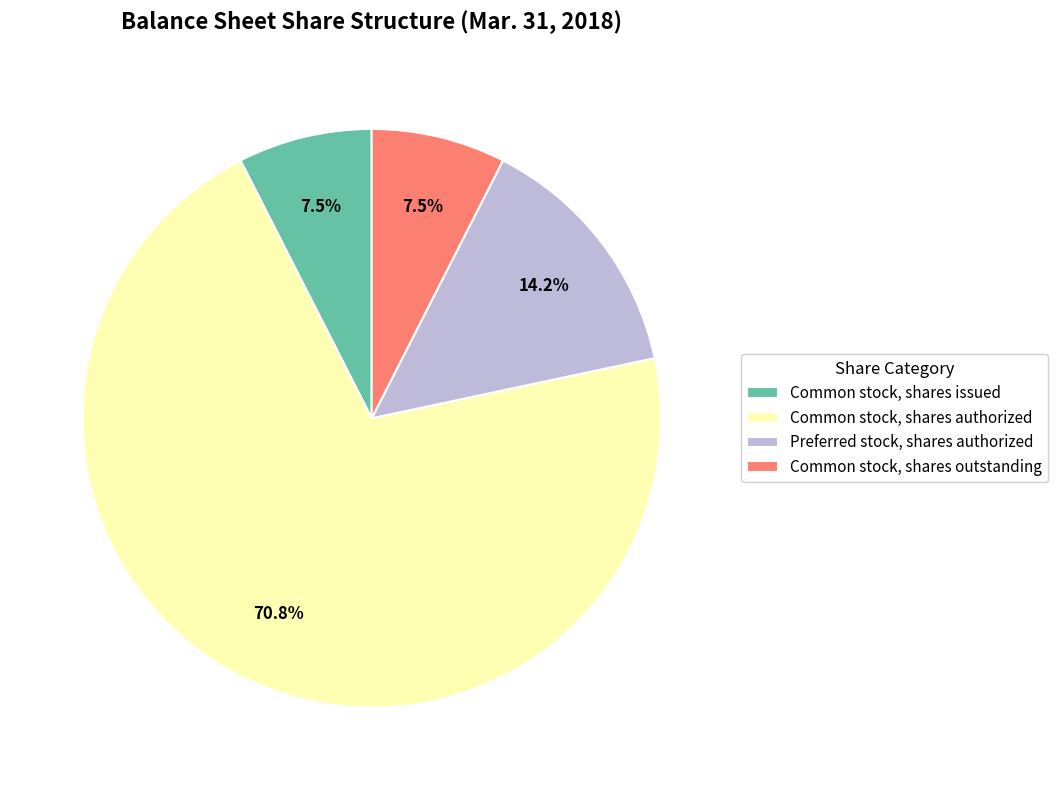

How many segments does this pie chart have?

4